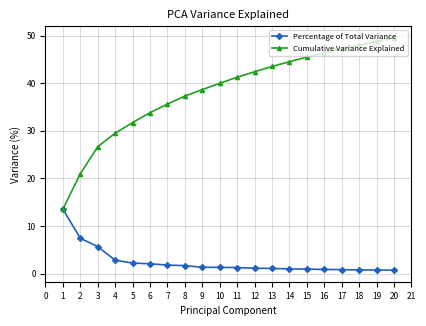

What is the average value of the Percentage of Total Variance series?

2.5